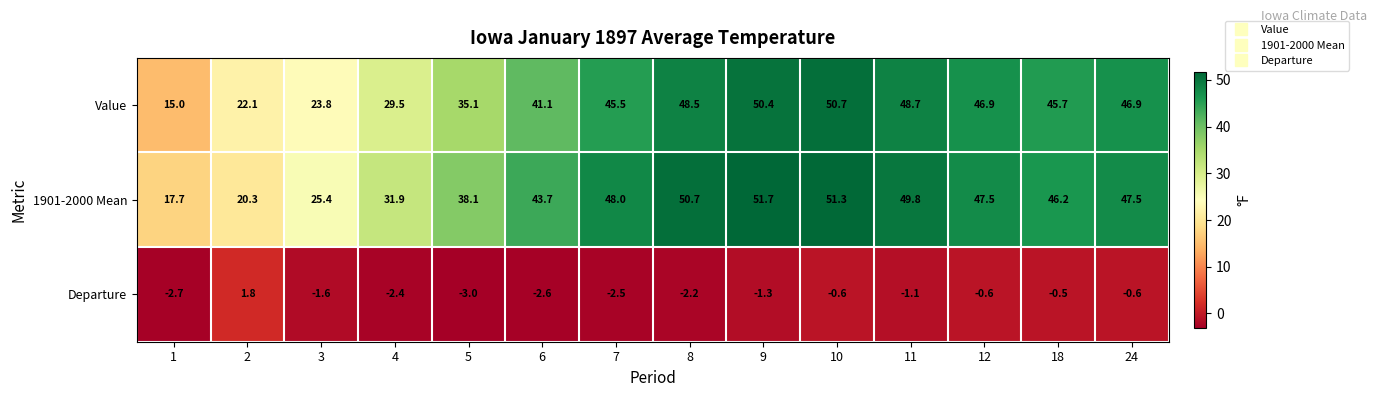

At how many categories does at least one series exceed 12?

14